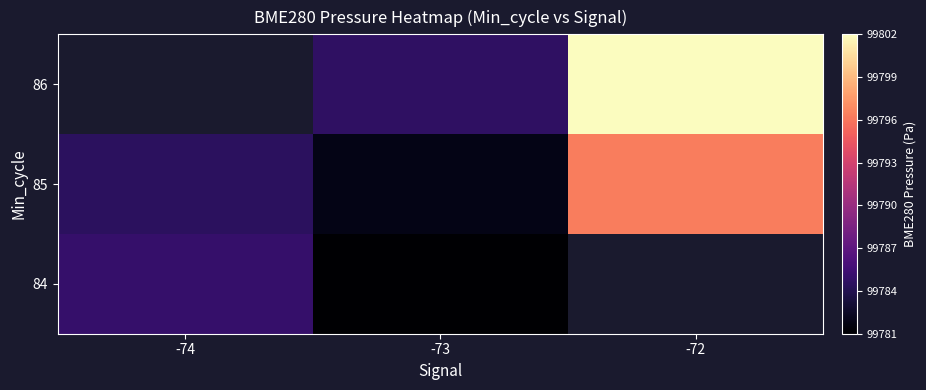

Is the value of 84 at -74 greater than the value of 86 at -73?

Yes